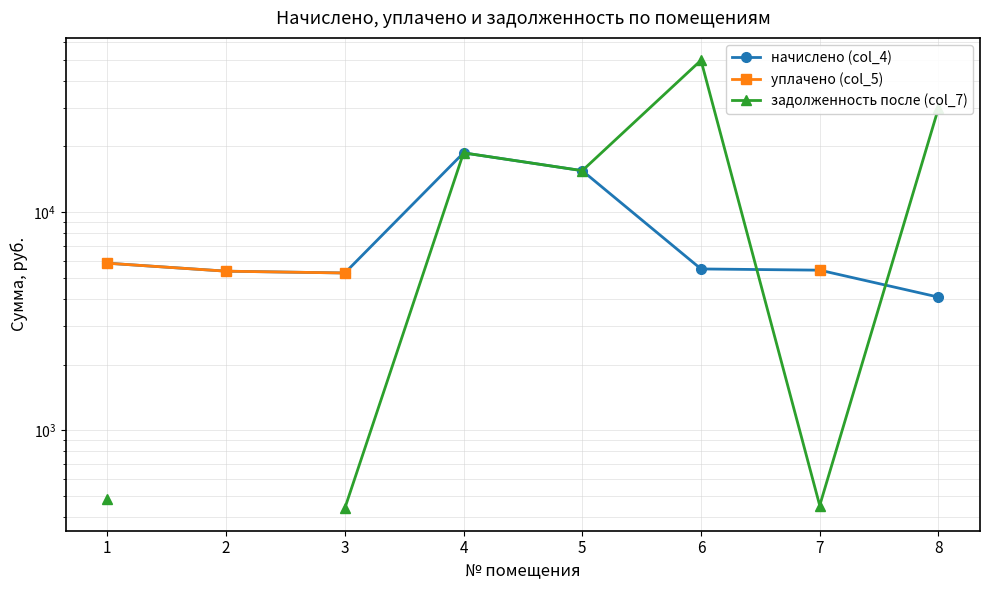

Which series changed the most between 3 and 8?

задолженность после (col_7)